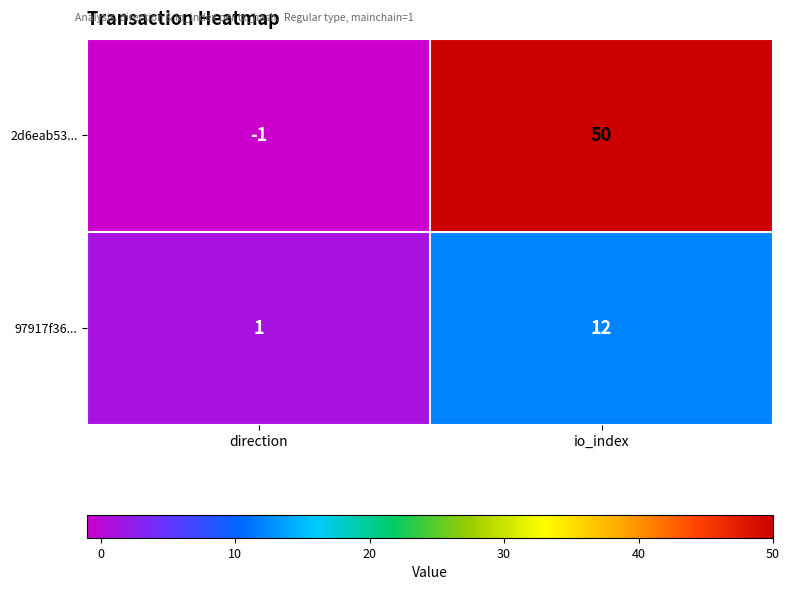

What is the greatest value displayed?

50